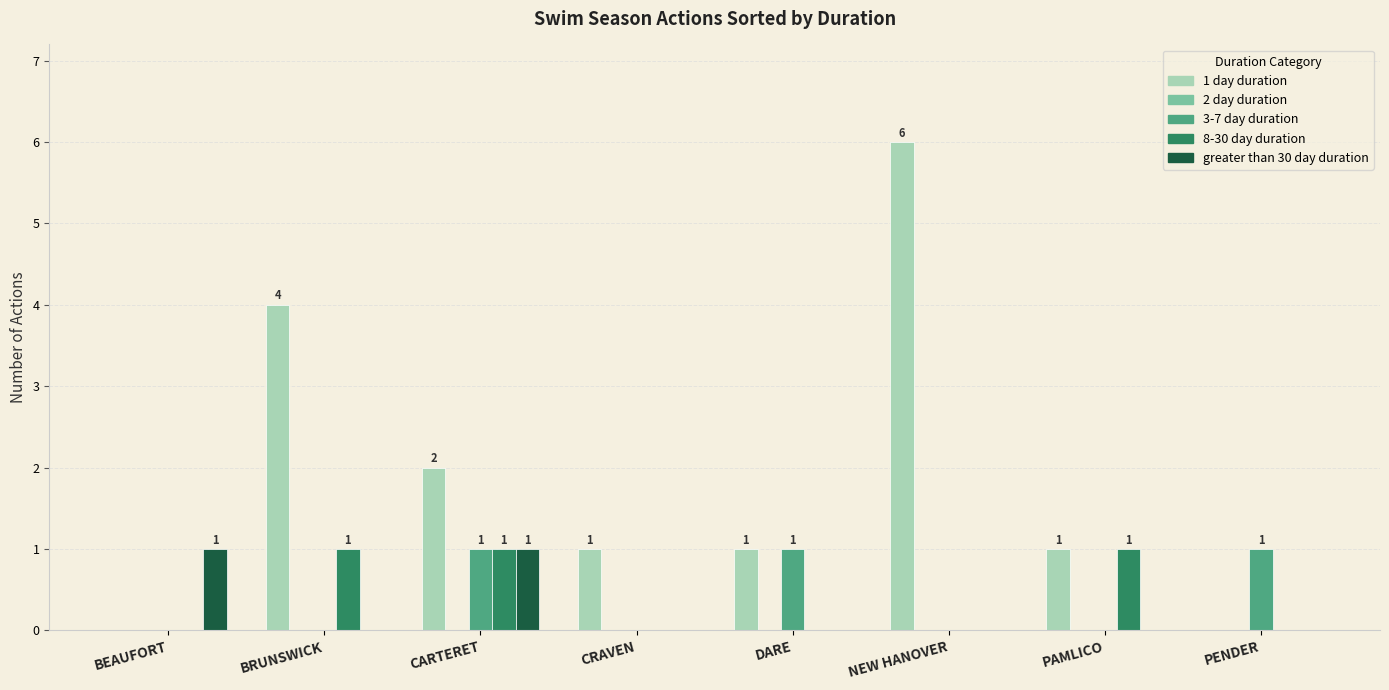

Which label corresponds to the largest value in the chart?

NEW HANOVER